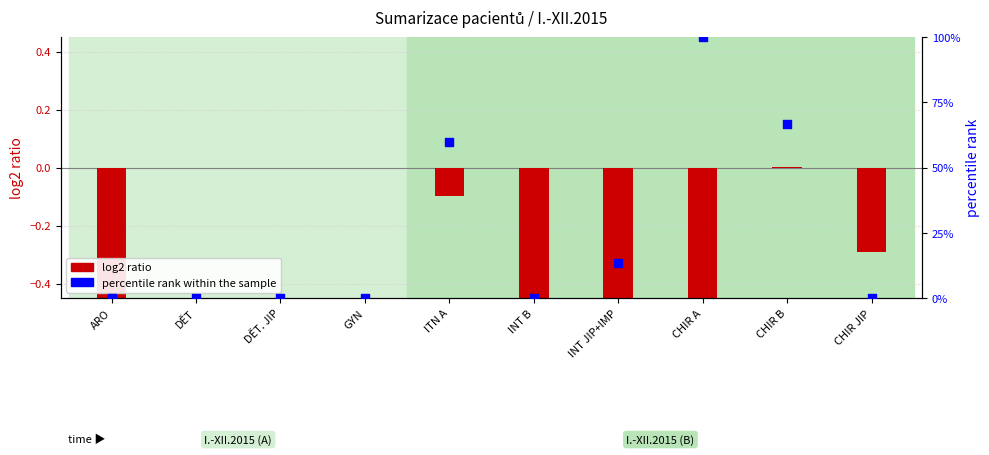

At which category is the sum across all series the highest?

CHIR A